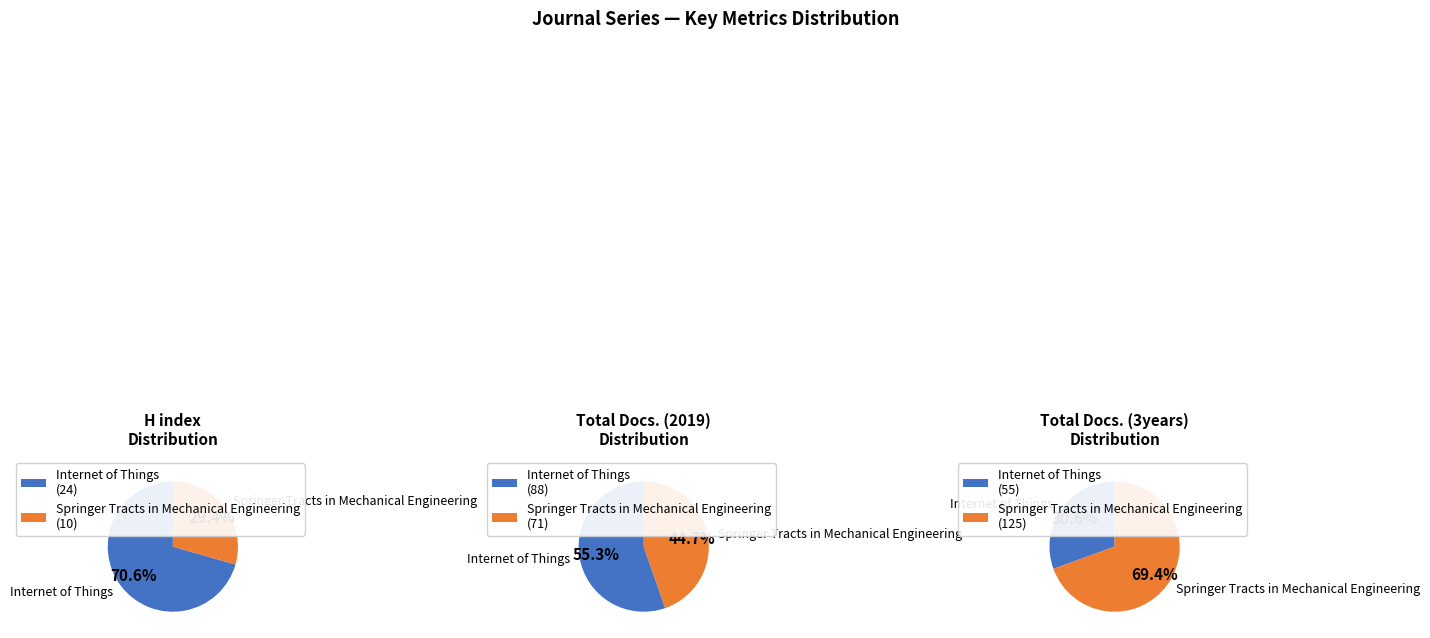

How many slices are in this pie chart?

2